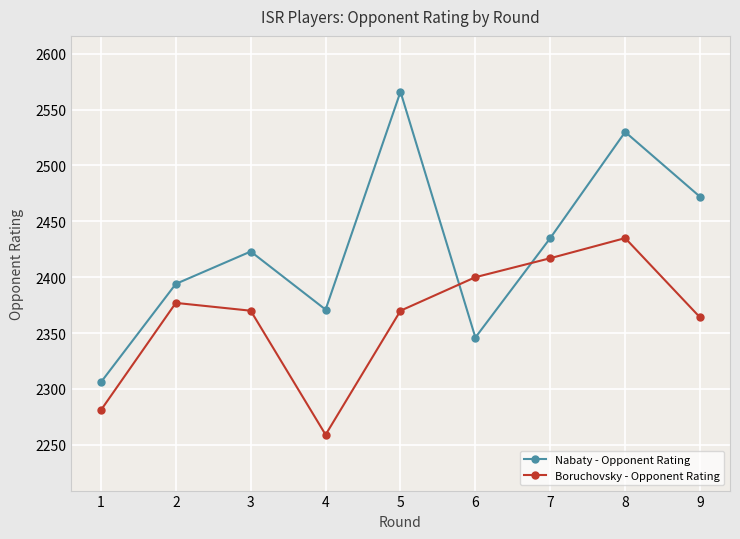

At how many categories does at least one series exceed 2334?

8